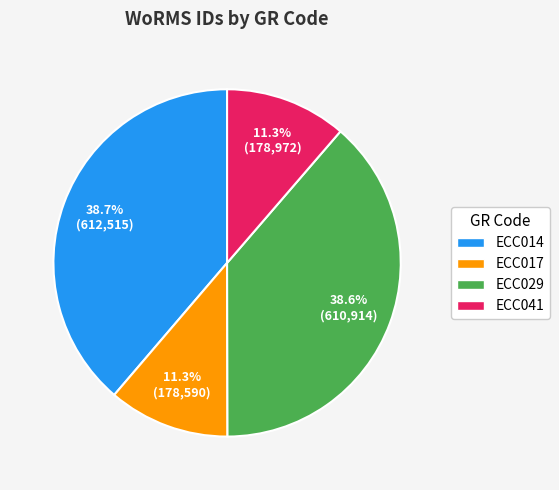

True or false: ECC041 accounts for 11% of the total.

True